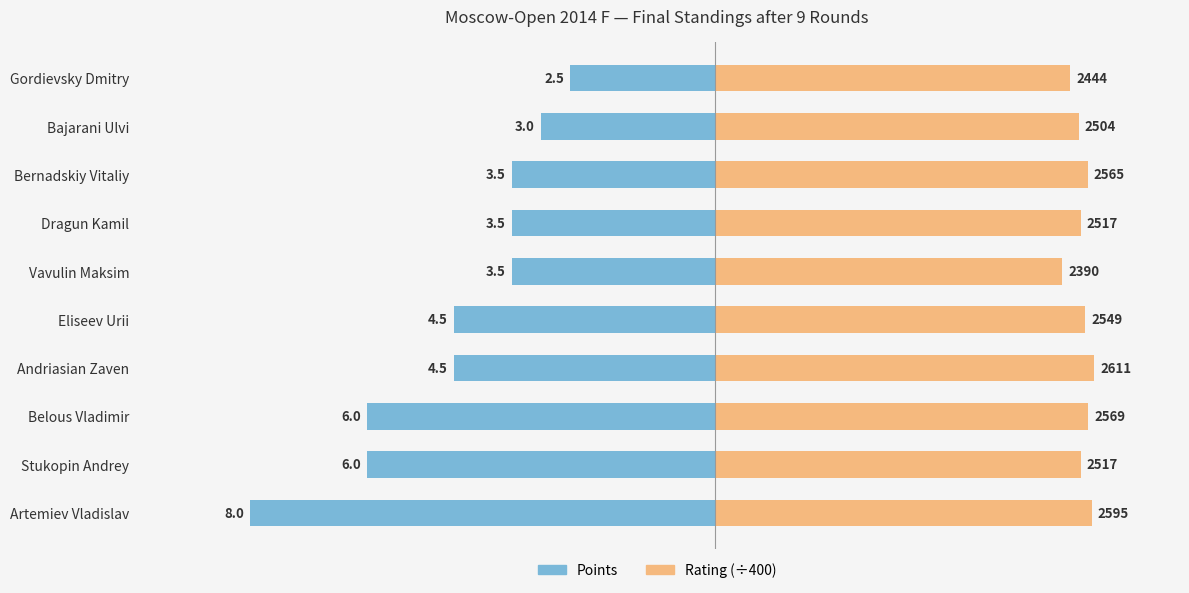

What position from the right is Bernadskiy Vitaliy?

3